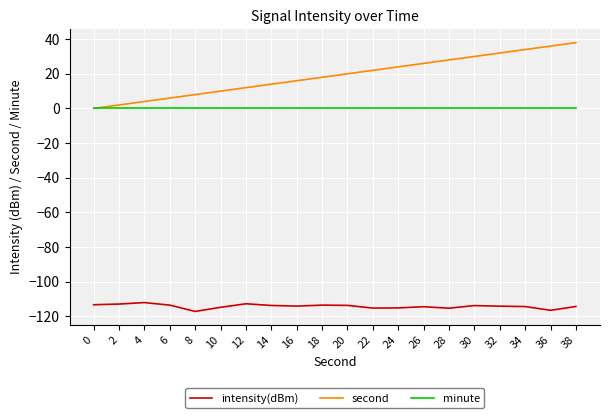

The second series shows 8.0 at 8. True or false?

True